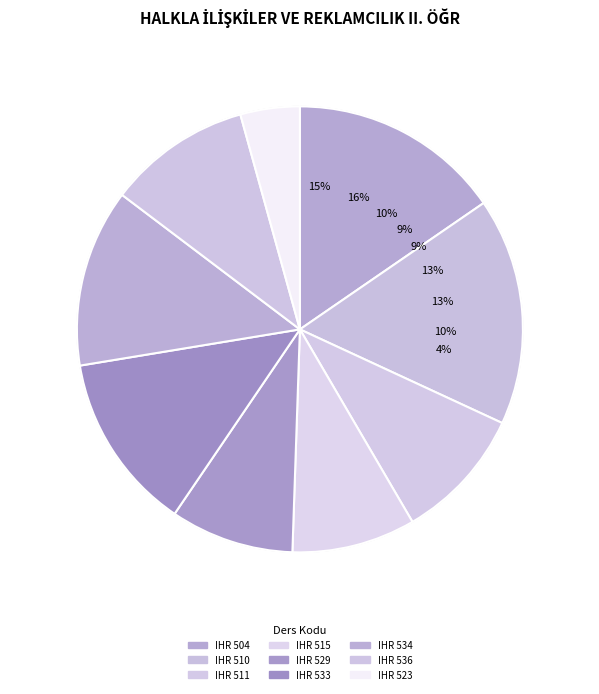

How many slices are in this pie chart?

9